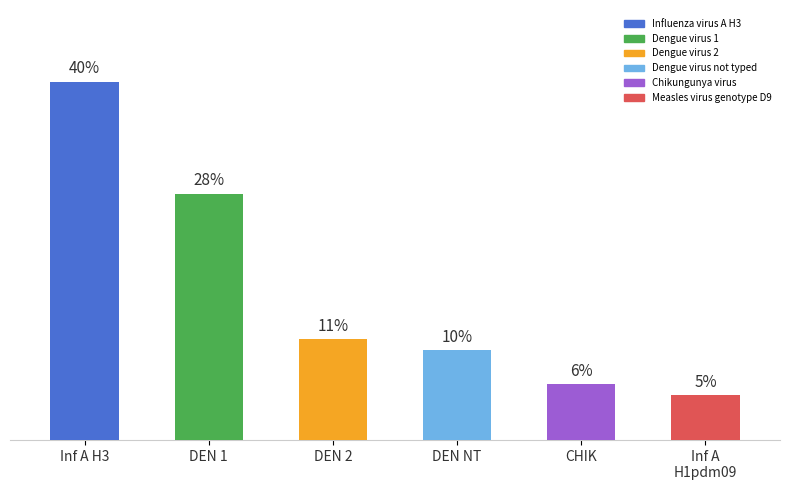

Are the bars horizontal?

No